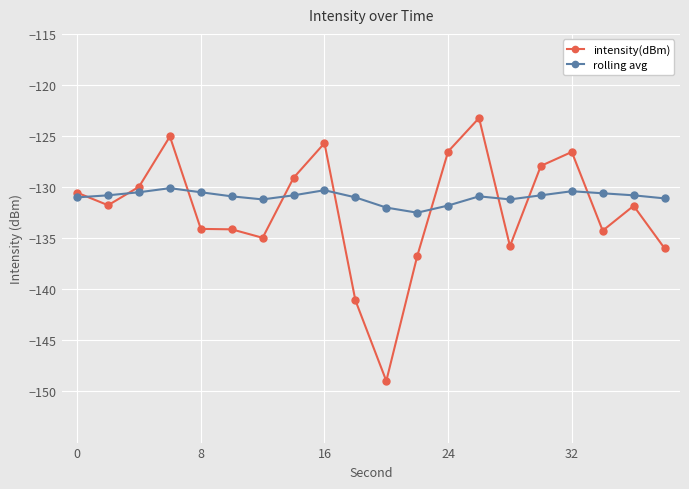

What is the minimum value shown in the chart?

-149.0